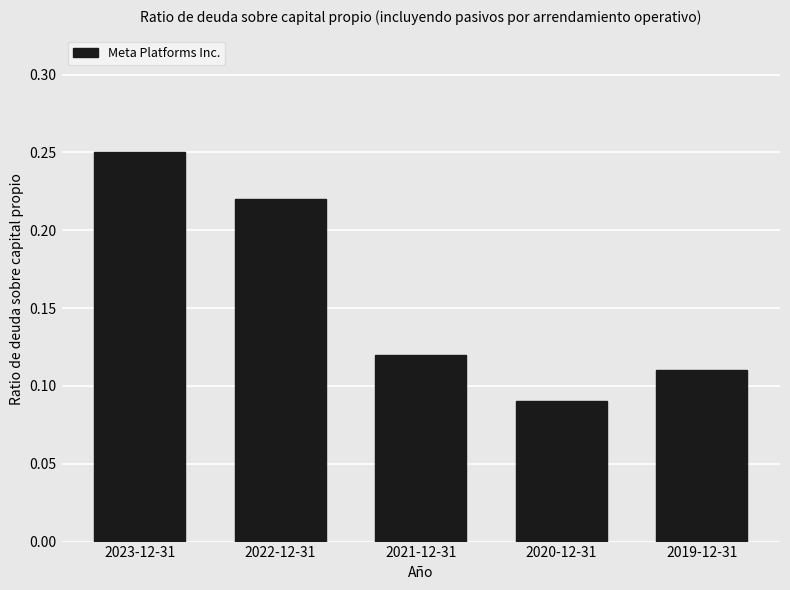

Which has a higher value, 2022-12-31 or 2020-12-31?

2022-12-31